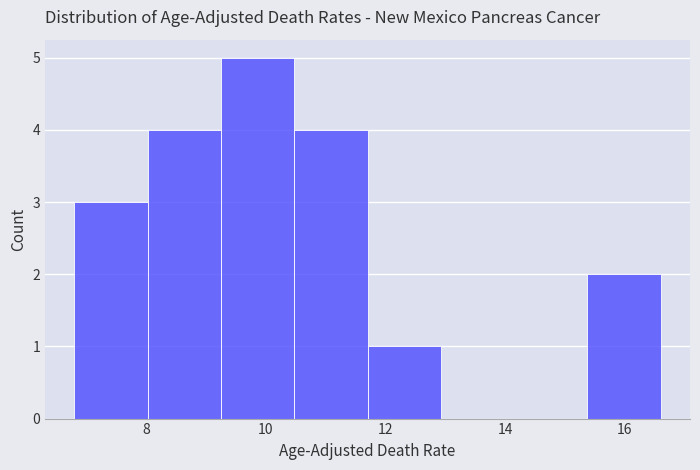

How tall is the bar that spans 8.0 to 9.2 on the x-axis? Neither the bar edges nor the heights are printed on the chart, so give them approximately, as read against the axes.

4